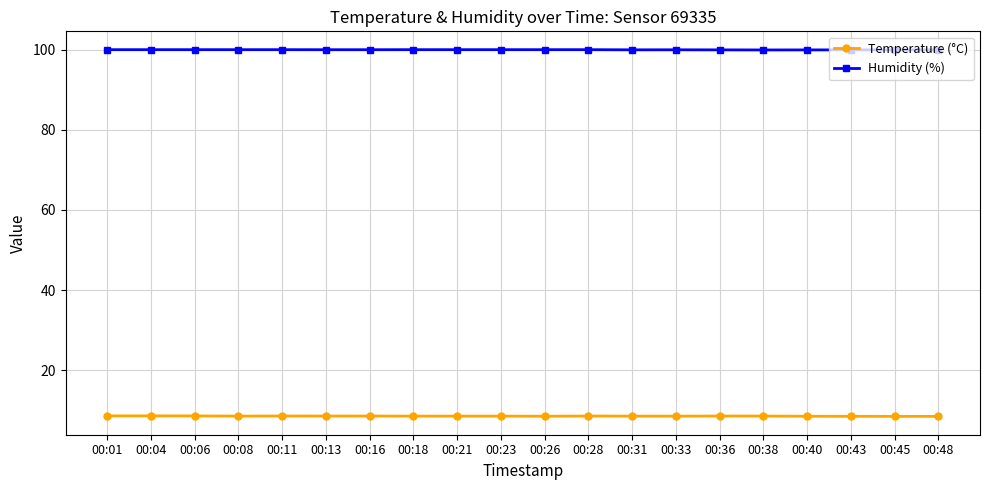

What is the minimum value shown in the chart?

8.5